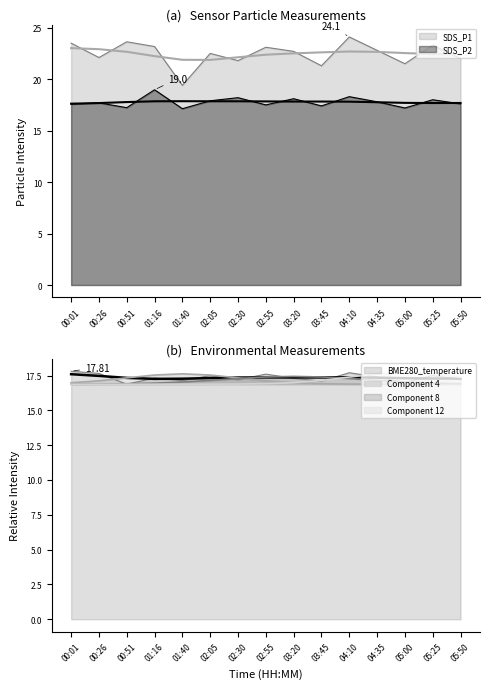

What is the sum of all BME280_temperature values?

260.3